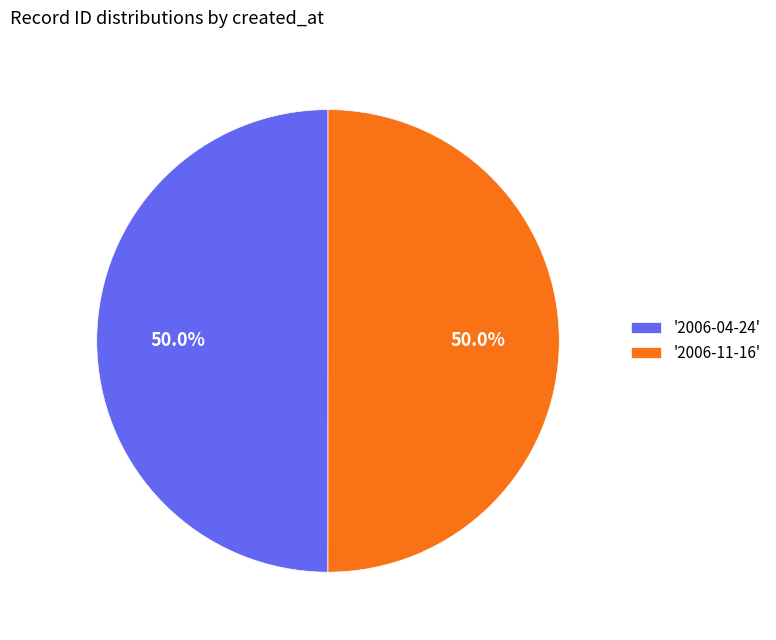

What percentage is NOT represented by '2006-11-16'?

50.0%